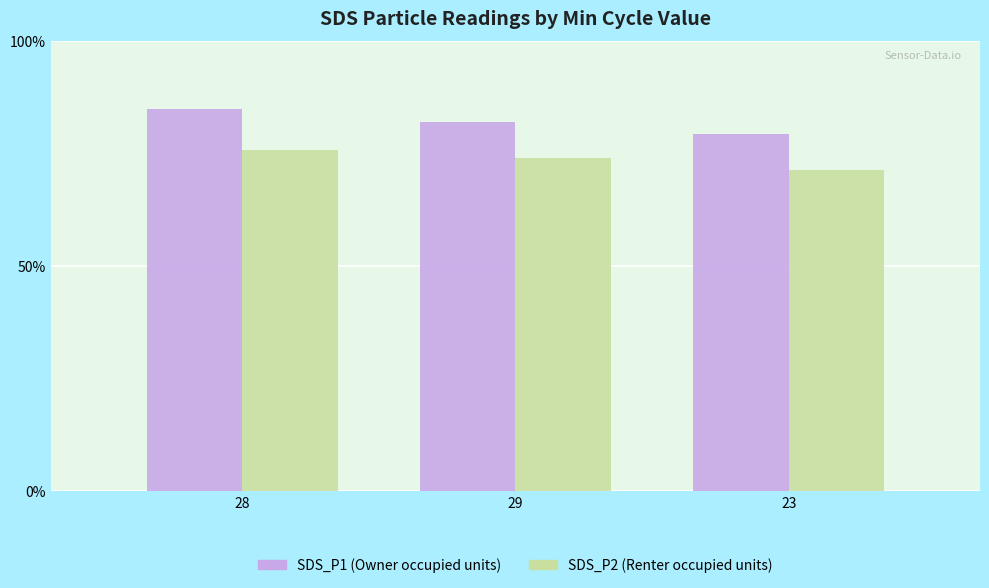

What is the total value across all series at 29?

156.0